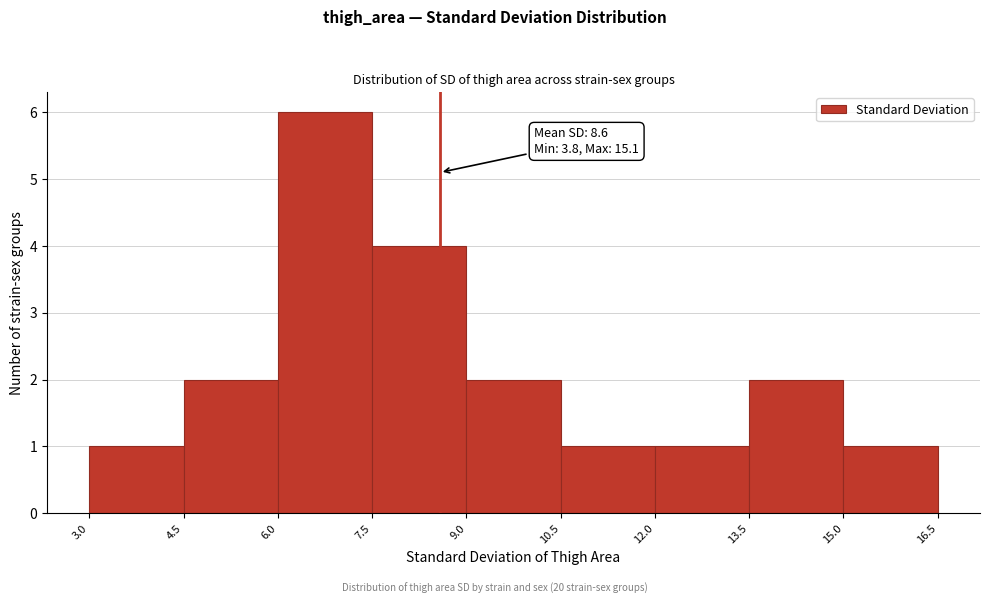

Over which range of the x-axis is the bar tallest?

6.0 to 7.5